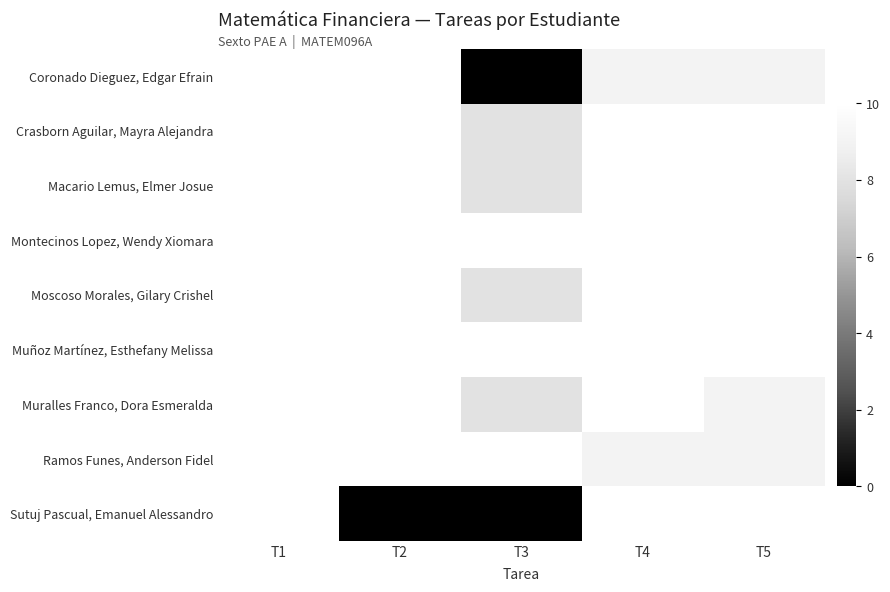

Which label corresponds to the smallest value in the chart?

T3